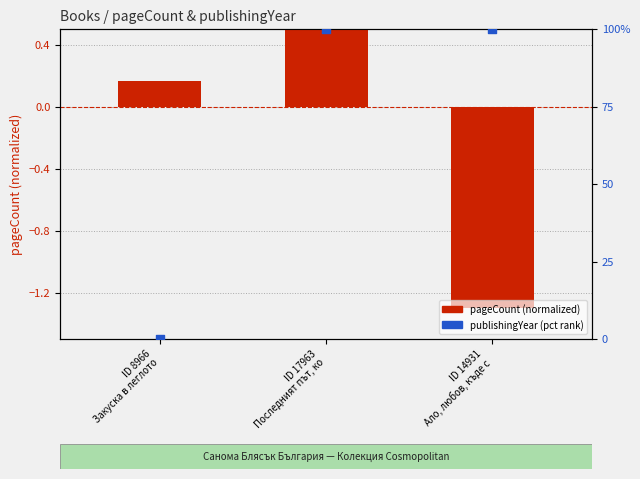

Is the value of publishingYear (pct rank) at ID 14931
Ало, любов, къде с greater than the value of pageCount (normalized) at ID 14931
Ало, любов, къде с?

Yes